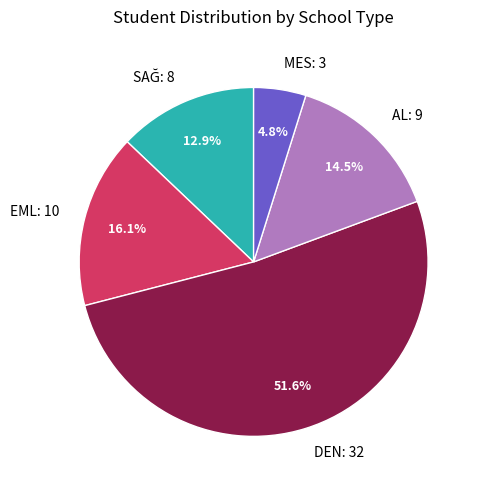

Between DEN: 32 and EML: 10, which is larger?

DEN: 32